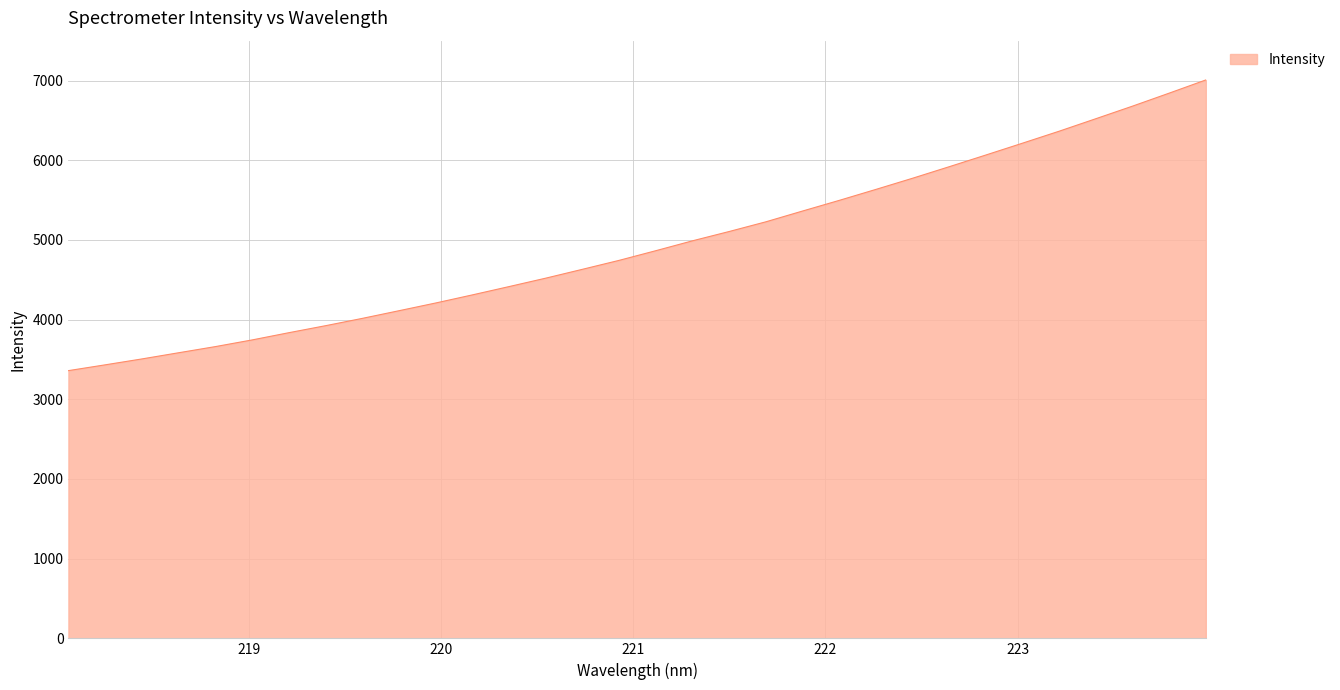

How many categories are shown in the chart?

32